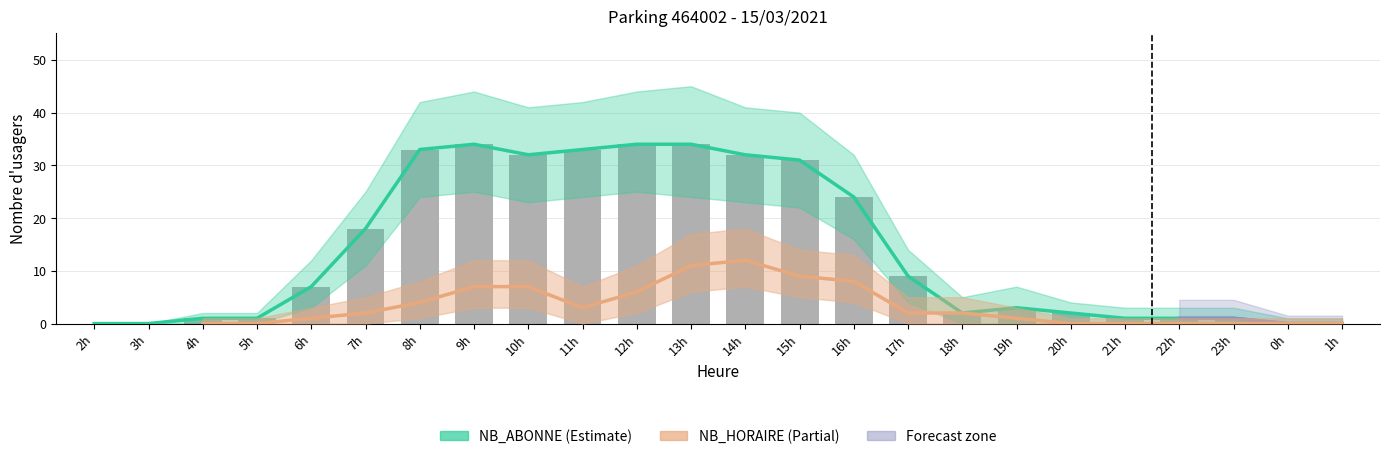

Reading left to right, extract all data points from this chart.

NB_ABONNE: 2=0	3=0	4=1	5=1	6=7	7=18	8=33	9=34	10=32	11=33	12=34	13=34	14=32	15=31	16=24	17=9	18=2	19=3	20=2	21=1	22=1	23=1	0=0	1=0
NB_HORAIRE: 2=0	3=0	4=0	5=0	6=1	7=2	8=4	9=7	10=7	11=3	12=6	13=11	14=12	15=9	16=8	17=2	18=2	19=1	20=0	21=0	22=0	23=0	0=0	1=0
NB_ABONNE_upper: 2=0	3=0	4=2	5=2	6=12	7=25	8=42	9=44	10=41	11=42	12=44	13=45	14=41	15=40	16=32	17=14	18=5	19=7	20=4	21=3	22=3	23=3	0=1	1=1
NB_ABONNE_lower: 2=0	3=0	4=0	5=0	6=3	7=11	8=24	9=25	10=23	11=24	12=25	13=24	14=23	15=22	16=16	17=4	18=0	19=0	20=0	21=0	22=0	23=0	0=0	1=0
NB_HORAIRE_upper: 2=0	3=0	4=1	5=1	6=3	7=5	8=8	9=12	10=12	11=7	12=11	13=17	14=18	15=14	16=13	17=5	18=5	19=3	20=1	21=1	22=1	23=1	0=1	1=1
NB_HORAIRE_lower: 2=0	3=0	4=0	5=0	6=0	7=0	8=1	9=3	10=3	11=0	12=2	13=6	14=7	15=5	16=4	17=0	18=0	19=0	20=0	21=0	22=0	23=0	0=0	1=0